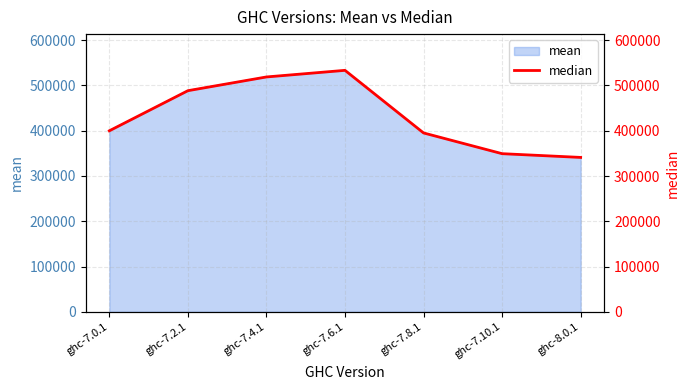

Which category has the lowest value across all series?

ghc-8.0.1